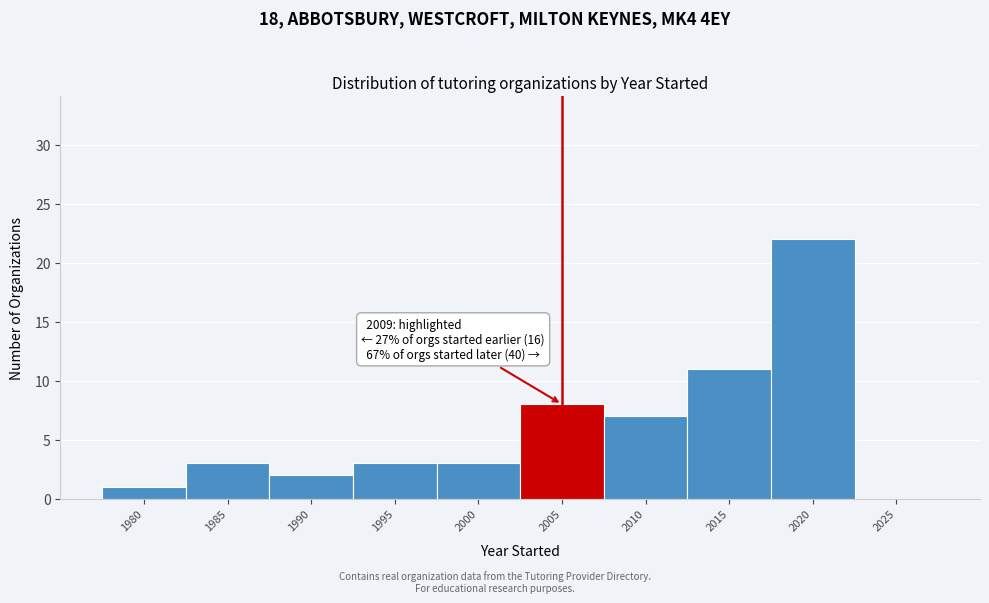

Reading right to left, extract all data points from this chart.

2025=0	2020=22	2015=11	2010=7	2005=8	2000=3	1995=3	1990=2	1985=3	1980=1